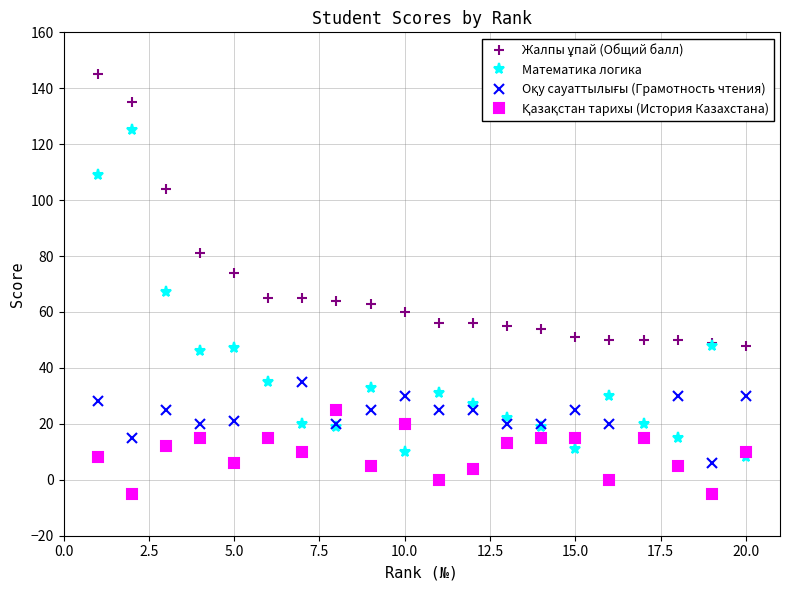

What is the minimum value shown in the chart?

-5